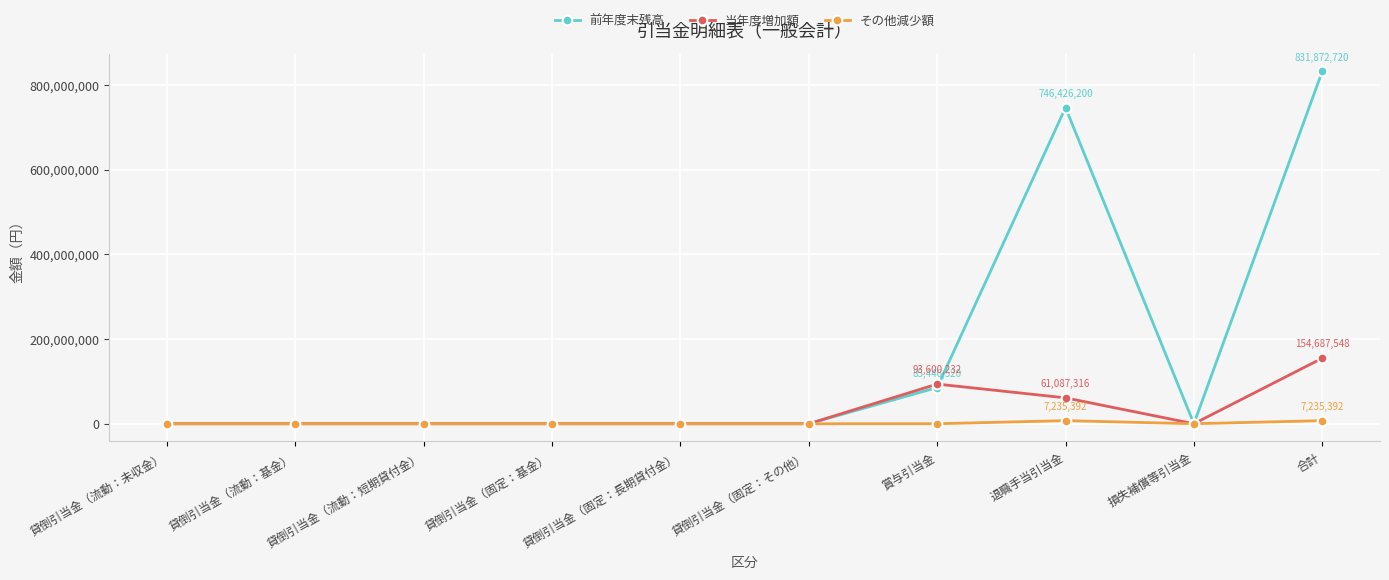

Count the 当年度増加額 values in the range 0 to 61087316.

8